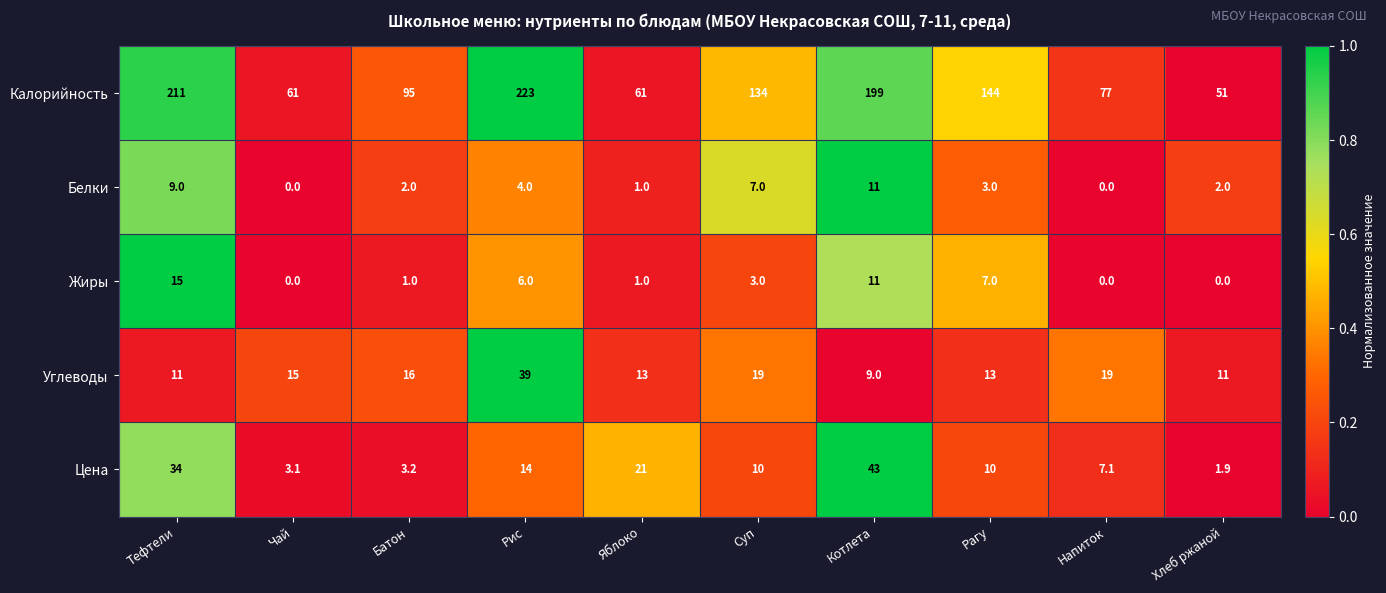

The value of Белки at Чай is 7.2. True or false?

False